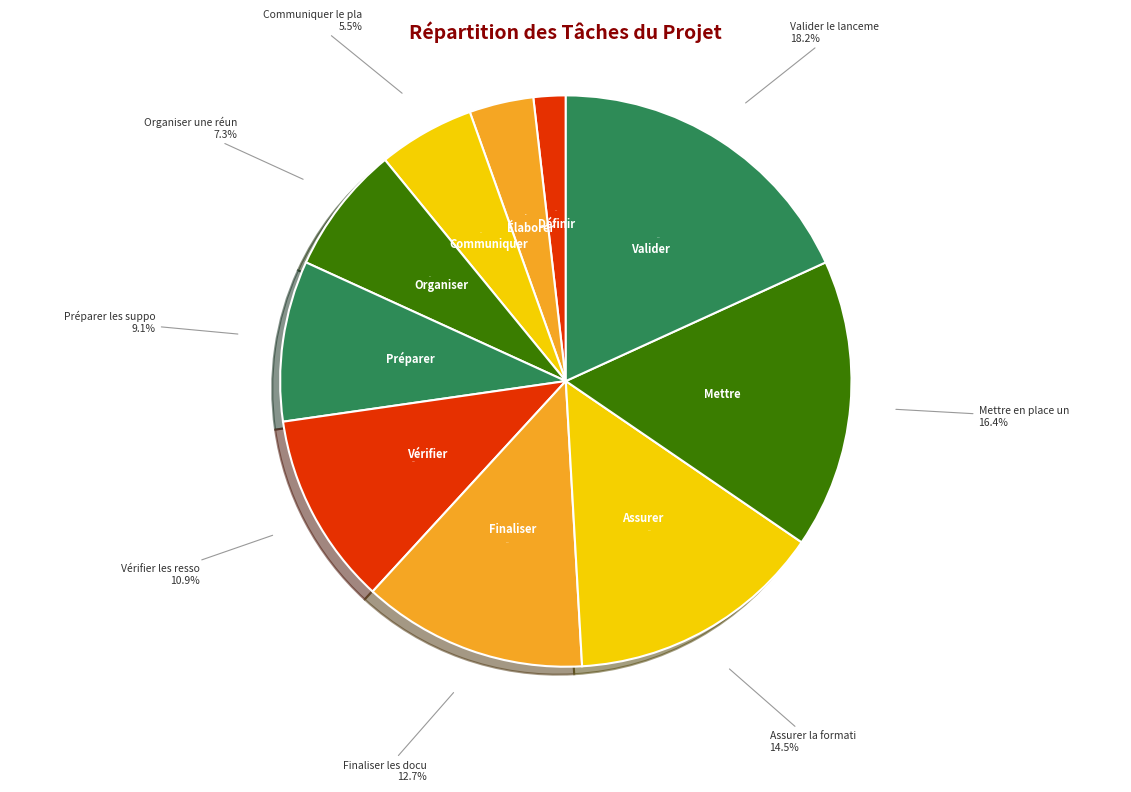

To the nearest percent, what percentage of the pie is Élaborer un plan?

4%